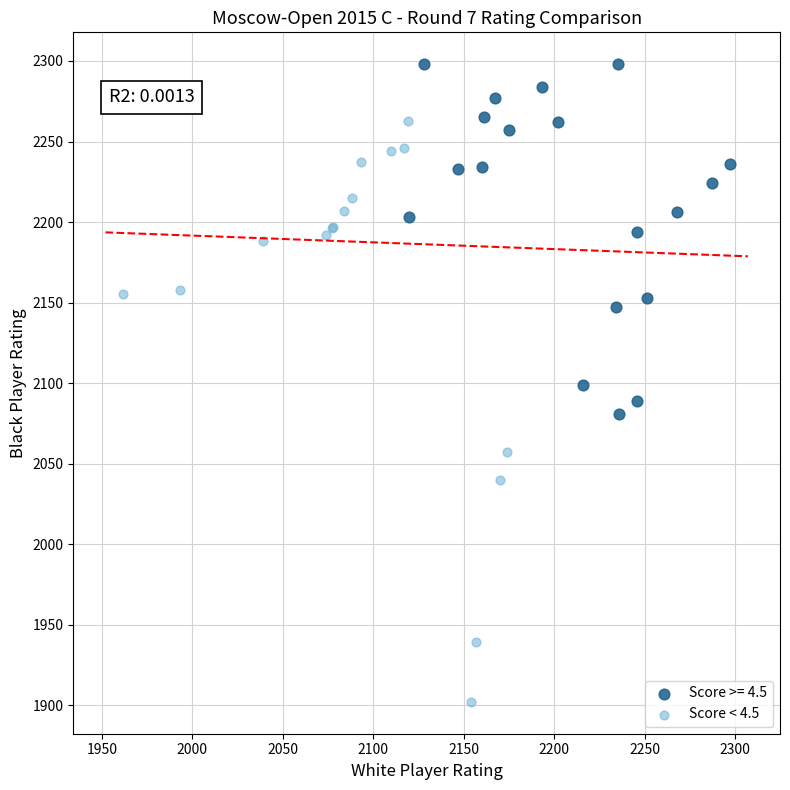

Which series reaches the maximum Y coordinate?

Score >= 4.5